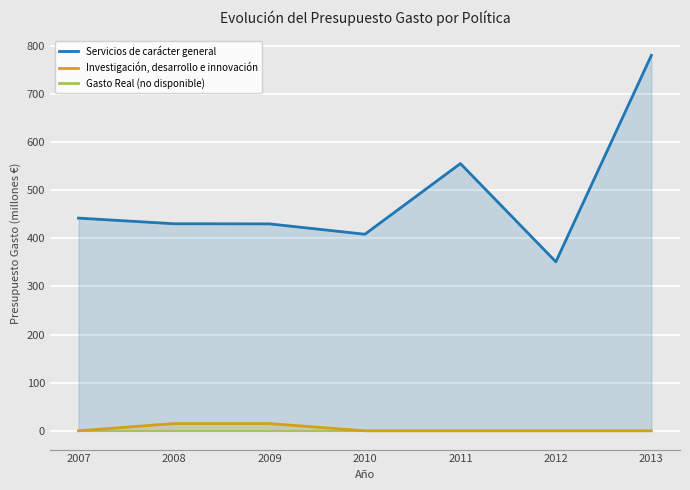

True or false: Investigación, desarrollo e innovación and Gasto Real (no disponible) cross at least once.

False